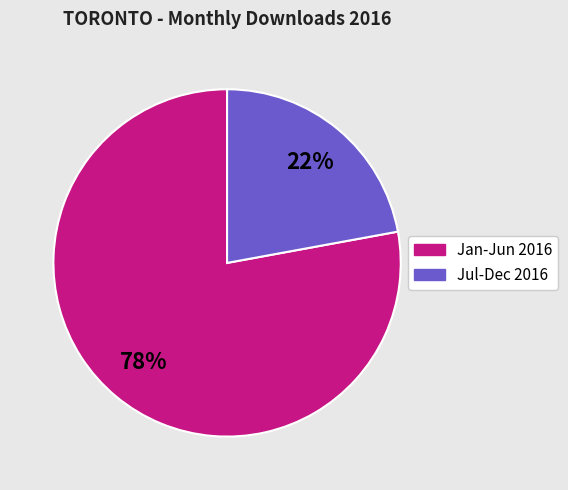

To the nearest percent, what is the average slice percentage?

50%